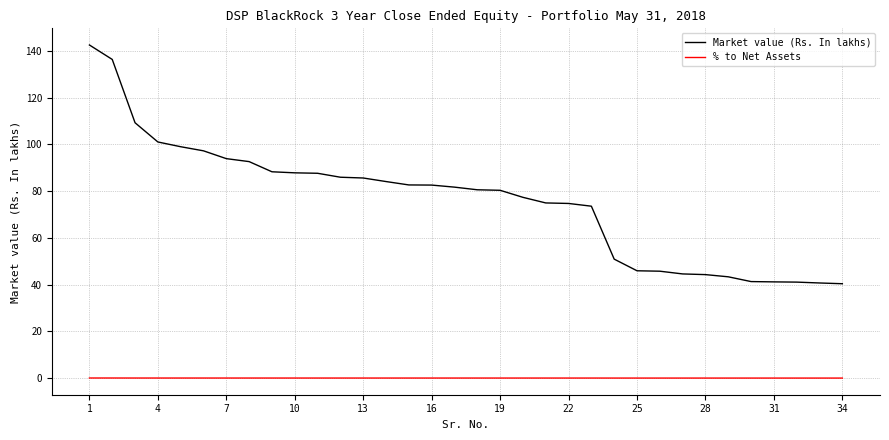

What is the maximum value shown in the chart?

142.5